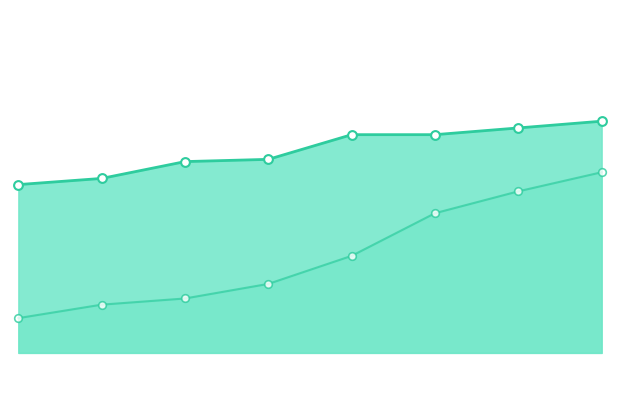

Does the chart have visible grid lines?

No